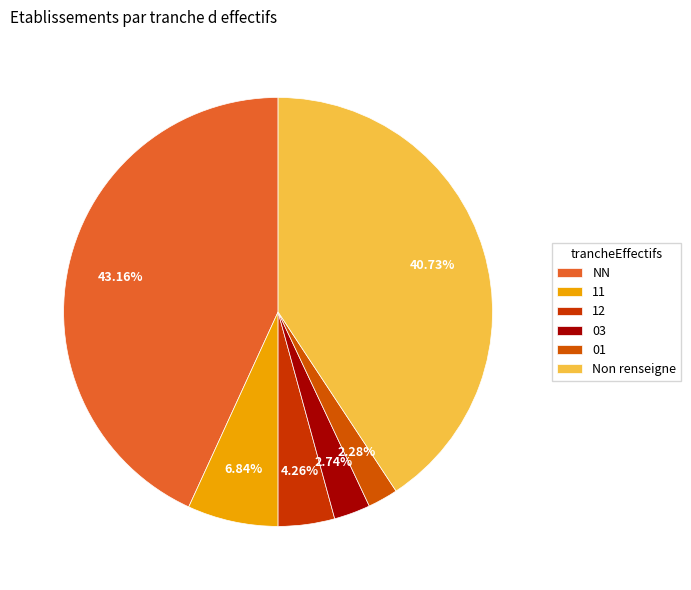

True or false: 03 accounts for 12% of the total.

False